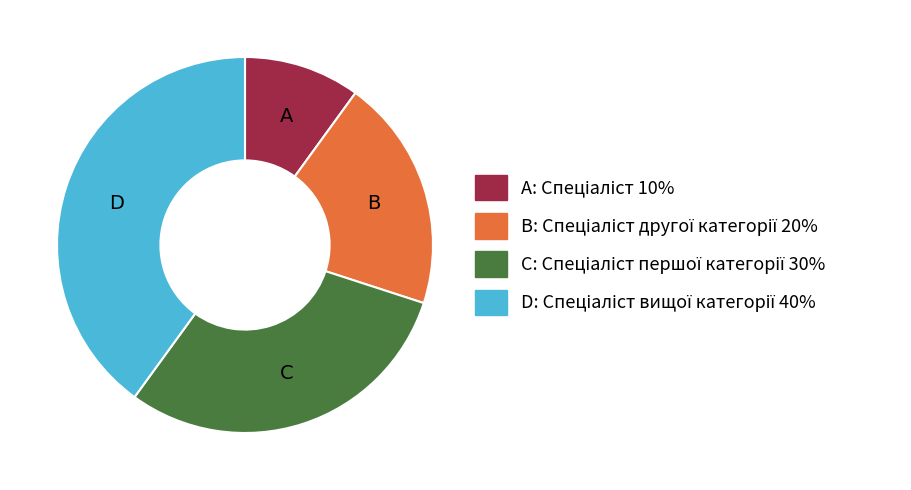

Does any single category account for the majority?

No